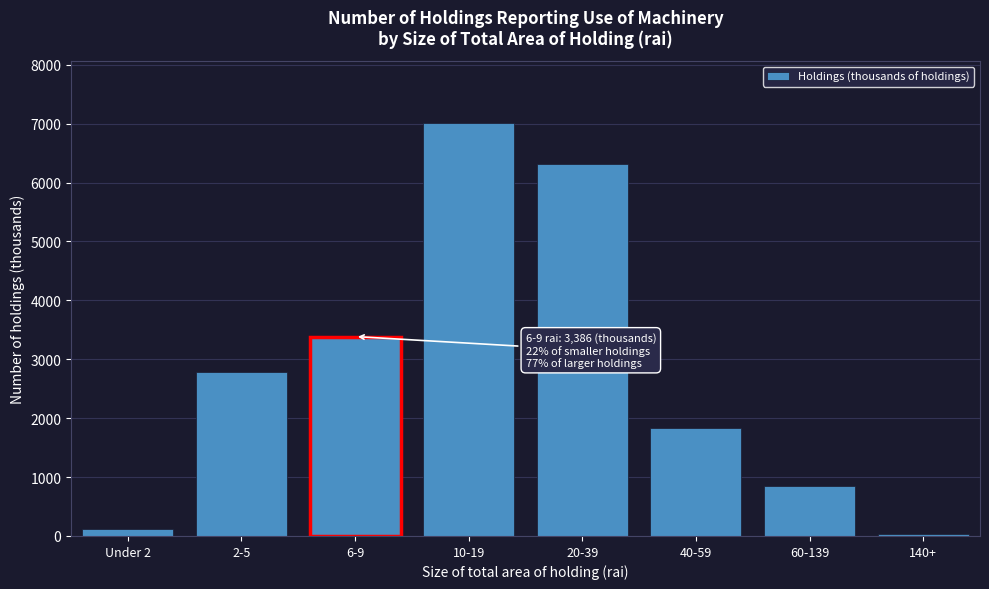

At which label is the value closest to 3526?

6-9